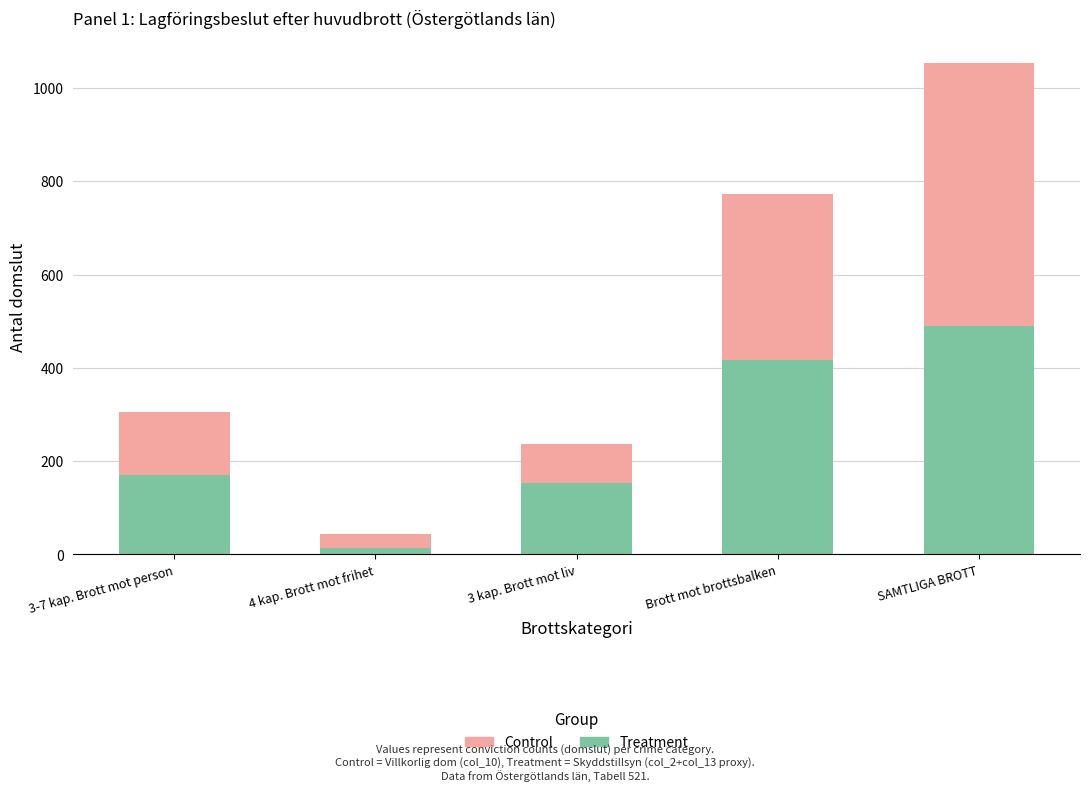

What is the total value across all series at 3 kap. Brott mot liv?

236